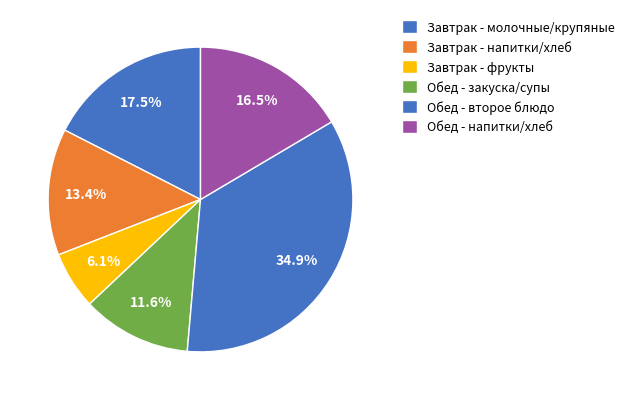

How many segments does this pie chart have?

6